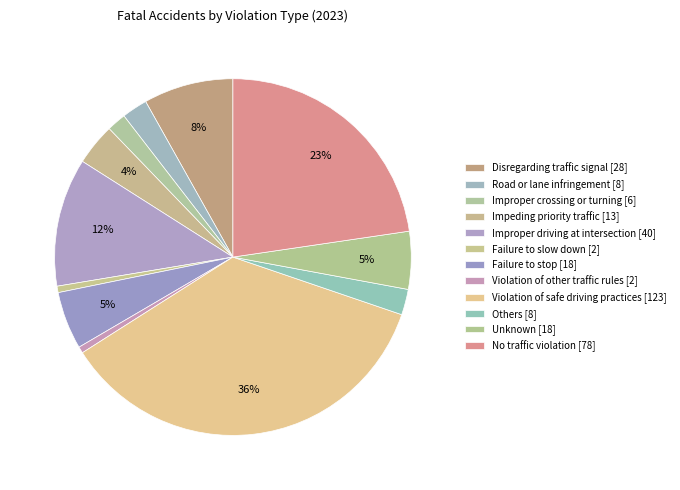

How much of the chart is everything except Improper driving at intersection?

88.4%